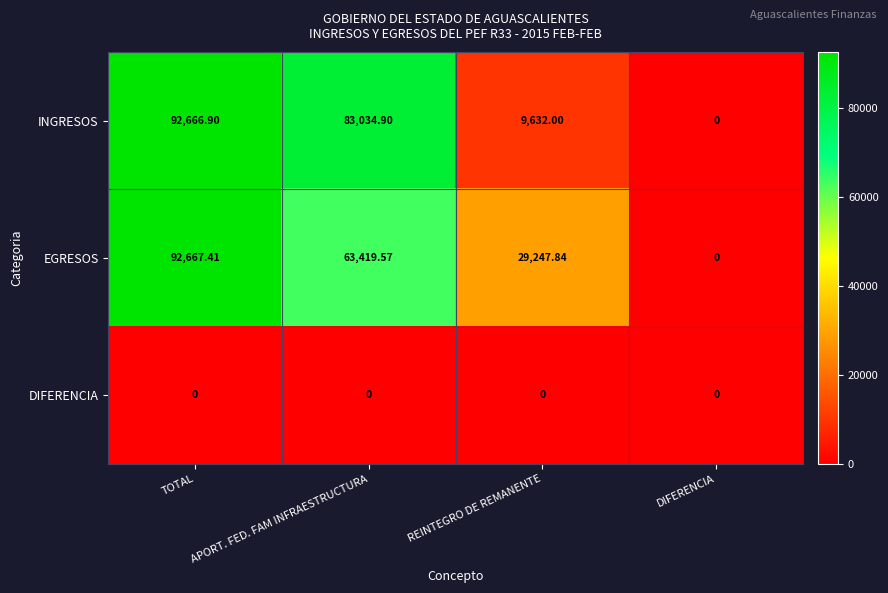

What is the greatest value displayed?

92667.4